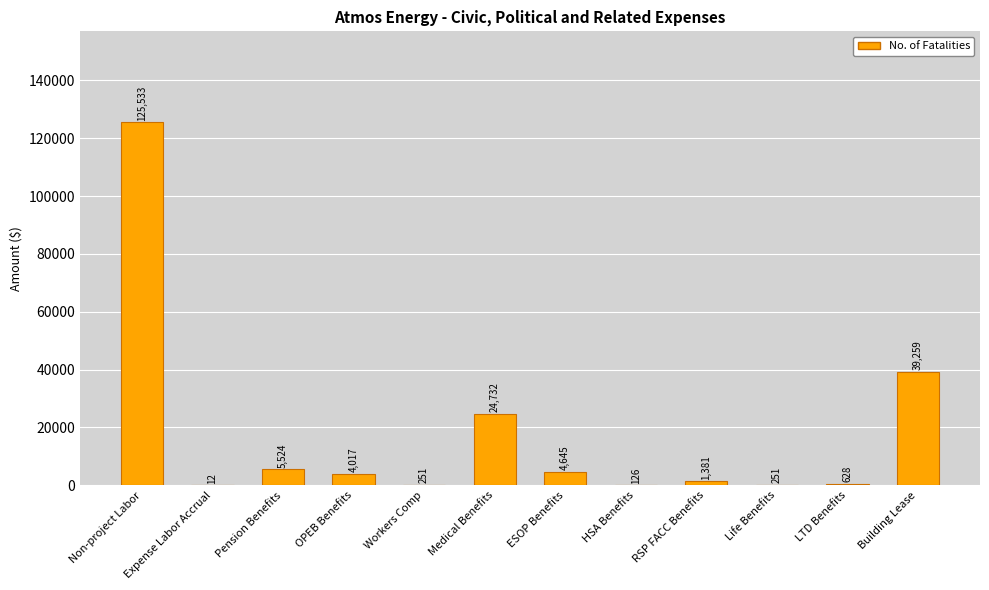

Where is the data nearest to the value 62772?

Building Lease